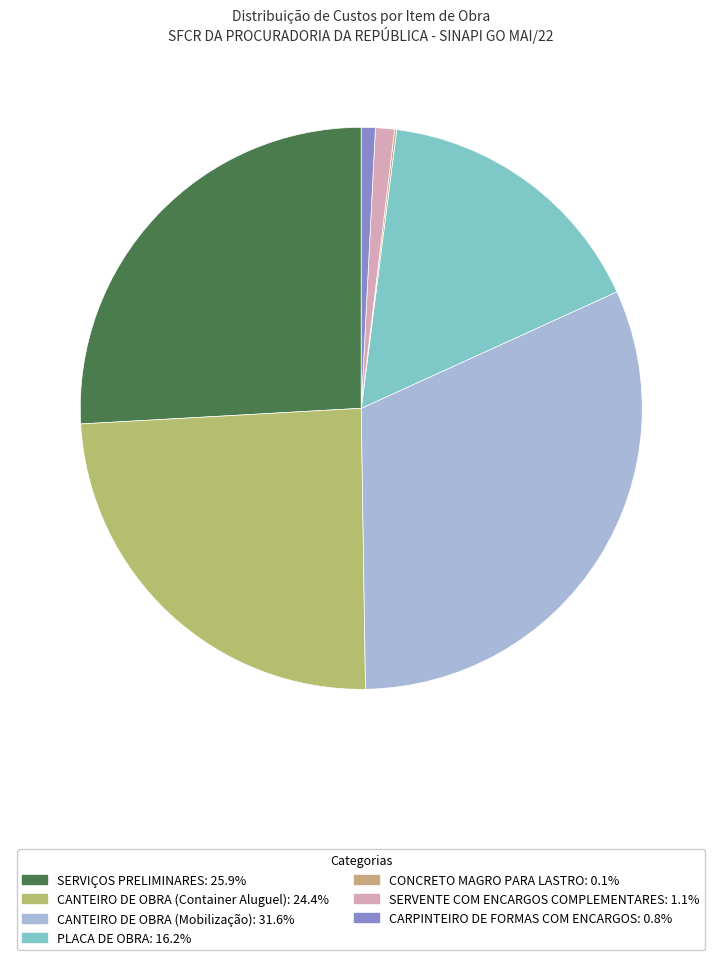

Do SERVENTE COM ENCARGOS COMPLEMENTARES and CONCRETO MAGRO PARA LASTRO together represent more than half of the pie?

No